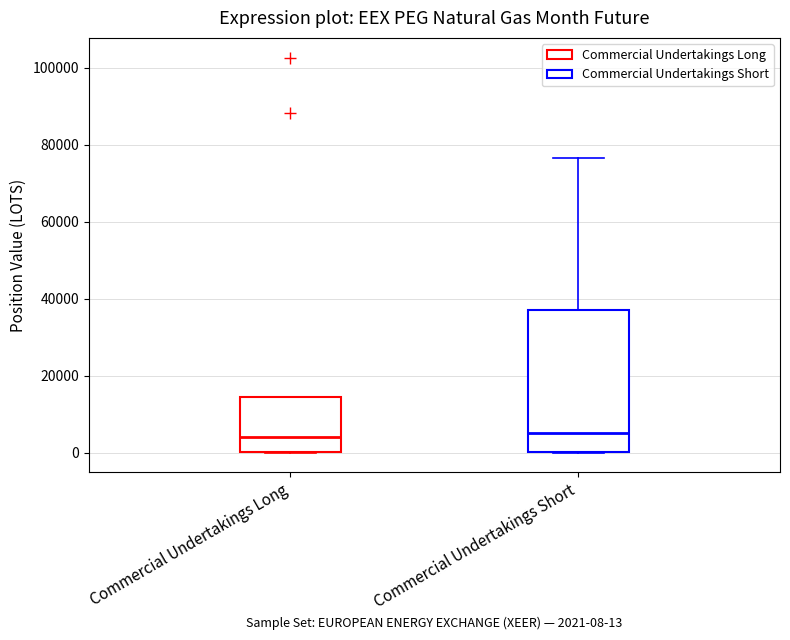

Reading left to right, read every box against the y-axis: the position of its median line, the range the box covers, and the ends of its whiskers. The values are not printed on the chart, so give them approximately, as read against the axis.

Commercial Undertakings Long: median 4000, box 0 to 14000, whiskers 0 to 14000
Commercial Undertakings Short: median 6000, box 0 to 38000, whiskers 0 to 76000